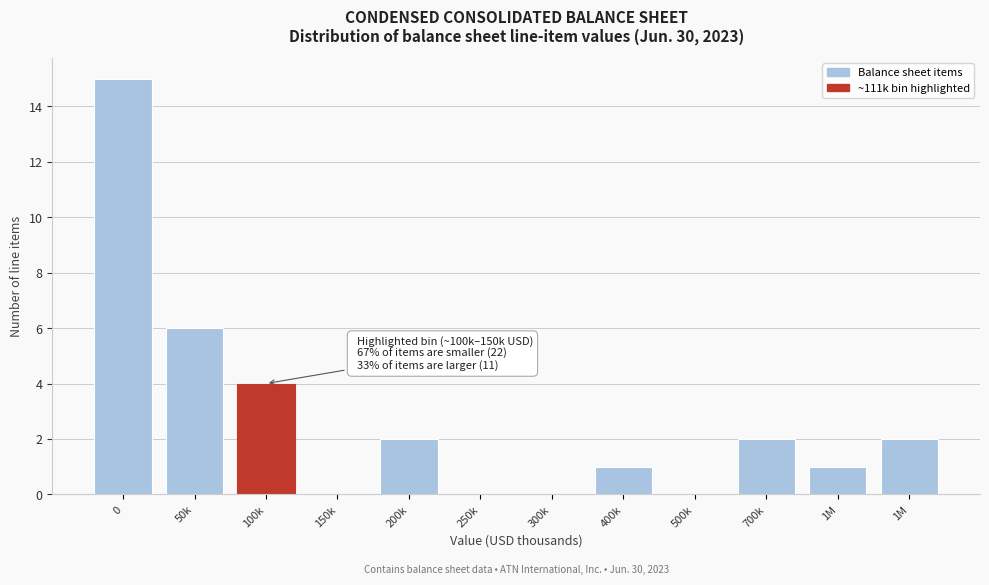

Count the number of data series in this chart.

1